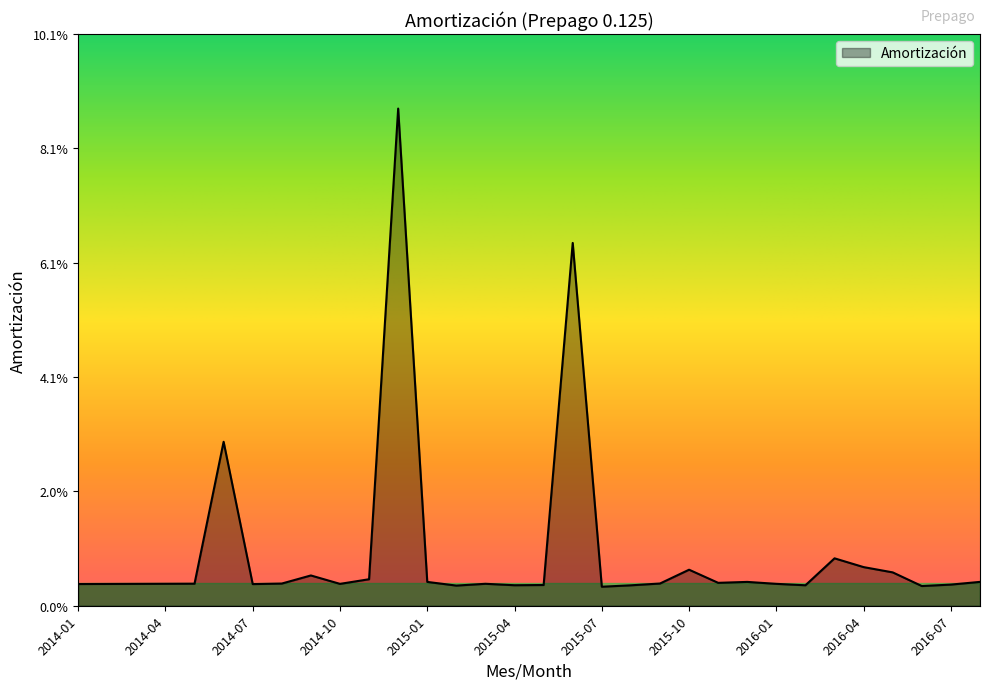

How many points are lower than both their immediate neighbors (excluding endpoints)?

8